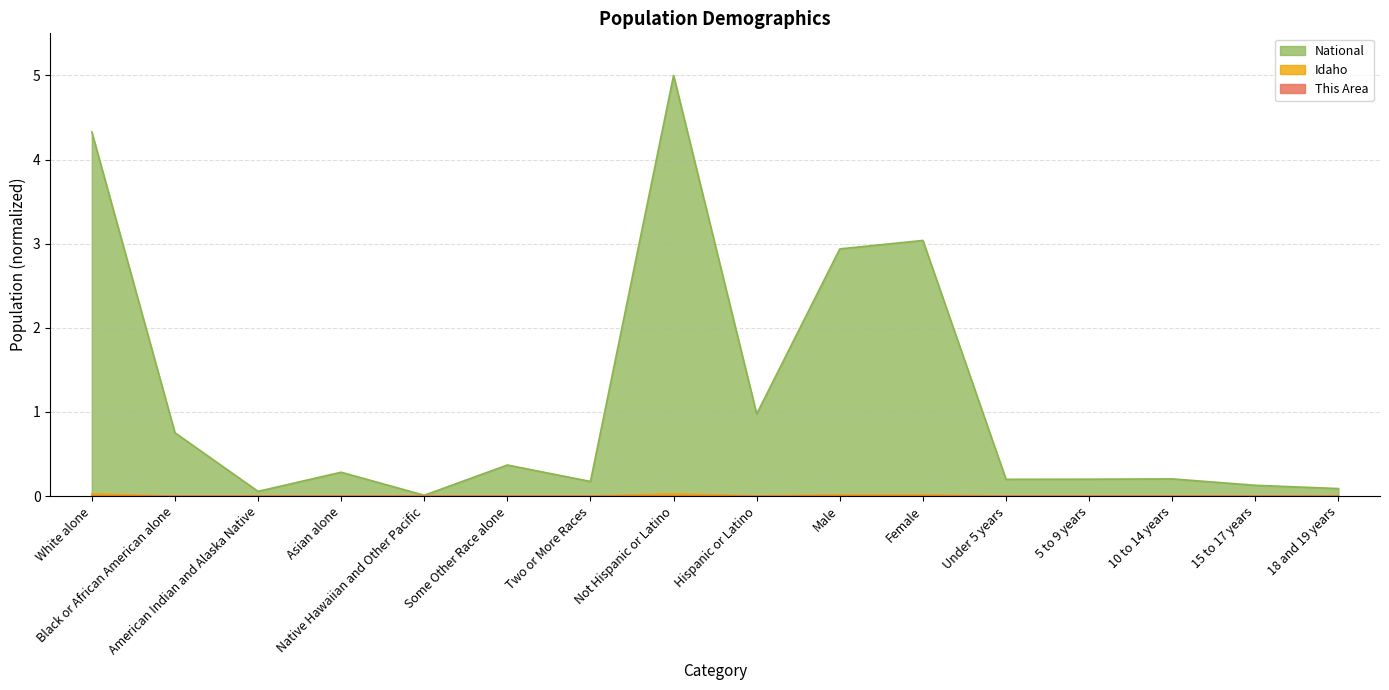

Reading right to left, list all the values displayed in this chart.

This Area: 18 and 19 years=0.0	15 to 17 years=0.0	10 to 14 years=0.0	5 to 9 years=0.0	Under 5 years=0.0	Female=0.0	Male=0.0	Hispanic or Latino=0.0	Not Hispanic or Latino=0.0	Two or More Races=0.0	Some Other Race alone=0.0	Native Hawaiian and Other Pacific=0.0	Asian alone=0.0	American Indian and Alaska Native=0.0	Black or African American alone=0.0	White alone=0.0
Idaho: 18 and 19 years=0.0	15 to 17 years=0.0	10 to 14 years=0.0	5 to 9 years=0.0	Under 5 years=0.0	Female=0.0	Male=0.0	Hispanic or Latino=0.0	Not Hispanic or Latino=0.0	Two or More Races=0.0	Some Other Race alone=0.0	Native Hawaiian and Other Pacific=0.0	Asian alone=0.0	American Indian and Alaska Native=0.0	Black or African American alone=0.0	White alone=0.0
National: 18 and 19 years=0.1	15 to 17 years=0.1	10 to 14 years=0.2	5 to 9 years=0.2	Under 5 years=0.2	Female=3.0	Male=2.9	Hispanic or Latino=1.0	Not Hispanic or Latino=5.0	Two or More Races=0.2	Some Other Race alone=0.4	Native Hawaiian and Other Pacific=0.0	Asian alone=0.3	American Indian and Alaska Native=0.1	Black or African American alone=0.8	White alone=4.3